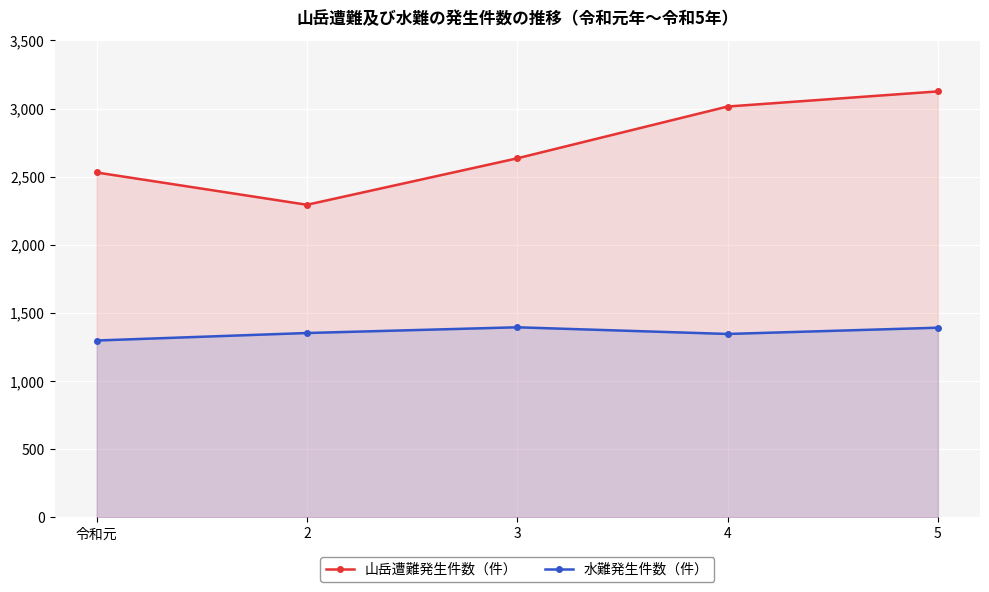

What is the approximate value of 山岳遭難発生件数（件） at 令和元, to the nearest 100?

2500